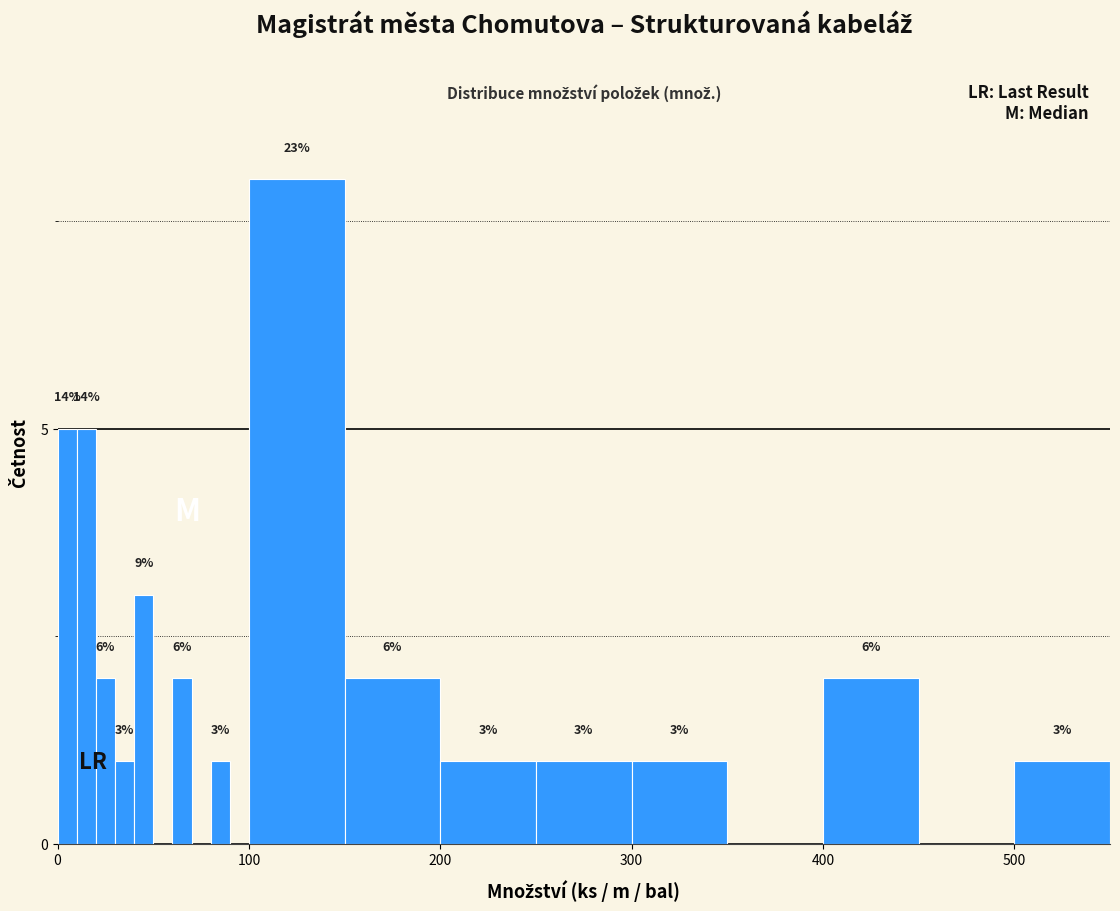

Read against the x-axis, roughly where is the centre of the tallest bar?

130